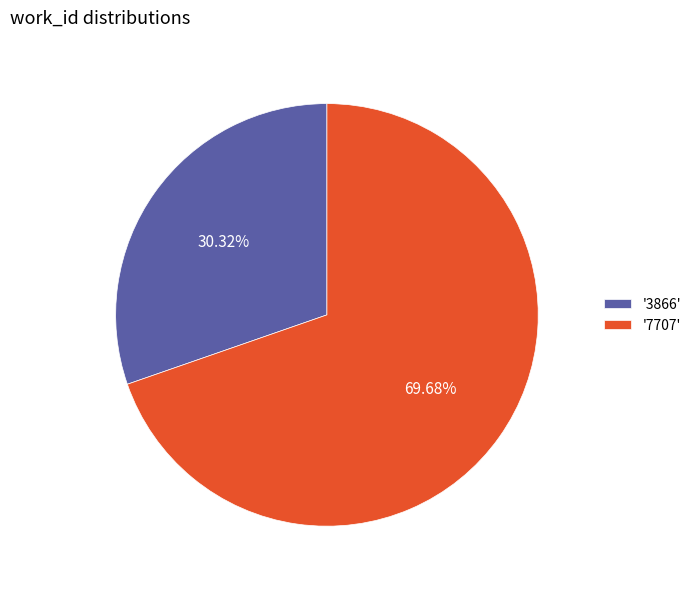

What is the ratio of the value at '3866' to the value at '7707'?

0.4